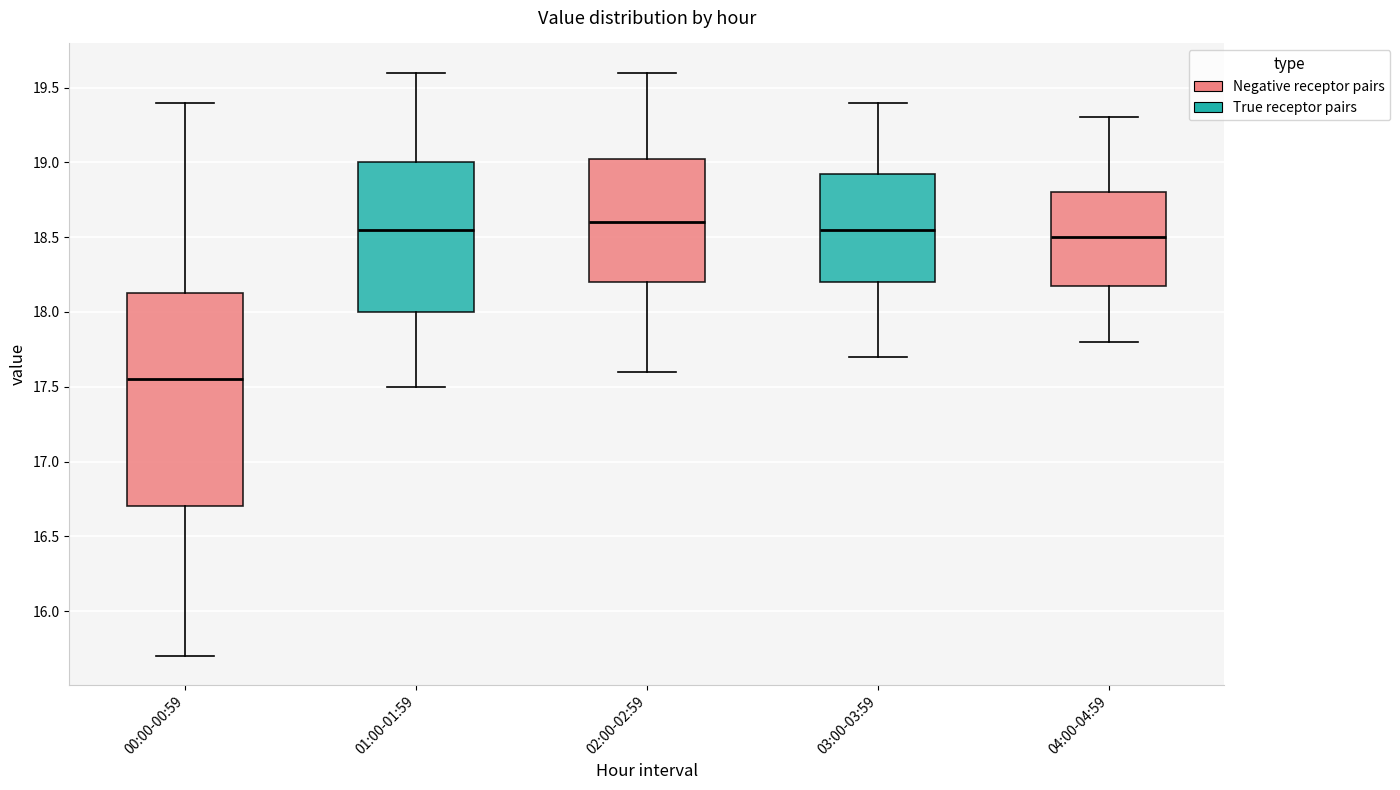

Which box is the tallest, from its lower edge to its upper edge?

00:00-00:59